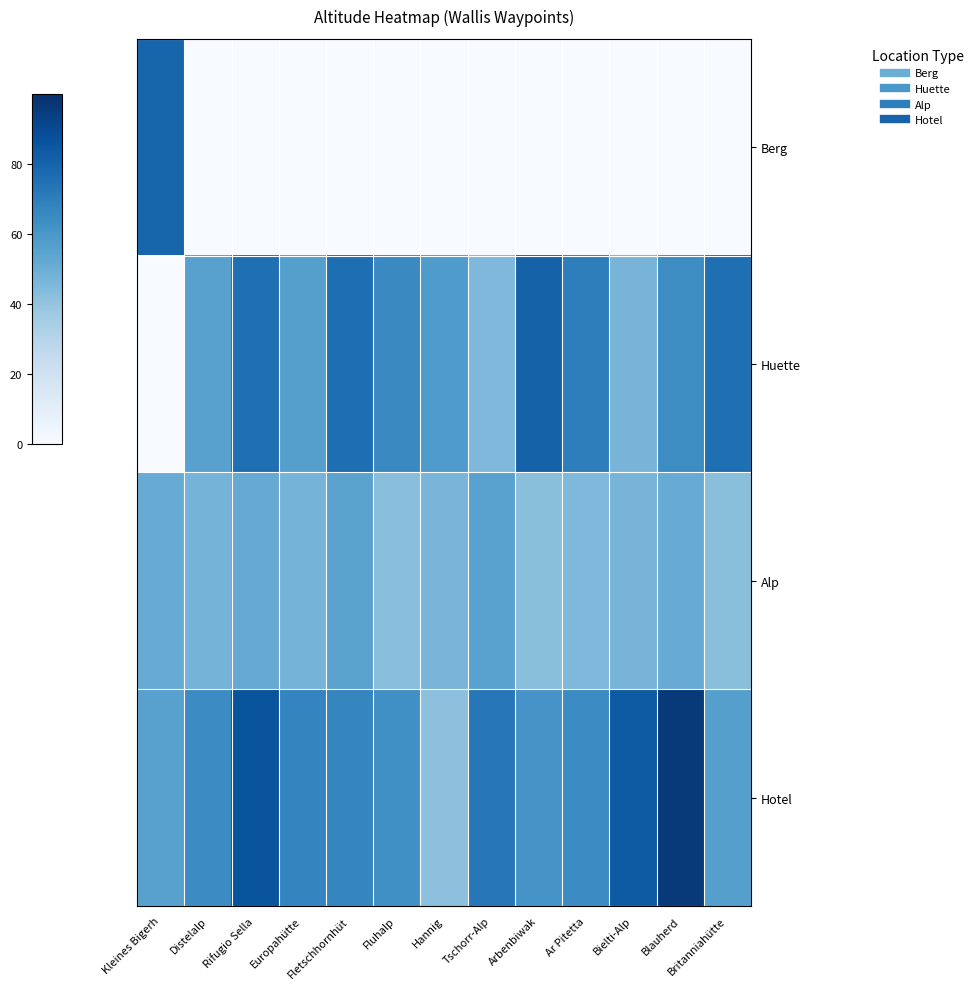

Reading left to right, extract all data points from this chart.

Berg: Kleines Bigerh=79.5	Distelalp=0.0	Rifugio Sella=0.0	Europahütte=0.0	Fletschhornhüt=0.0	Fluhalp=0.0	Hannig=0.0	Tschorr-Alp=0.0	Arbenbiwak=0.0	Ar Pitetta=0.0	Bielti-Alp=0.0	Blauherd=0.0	Britanniahütte=0.0
Huette: Kleines Bigerh=0.0	Distelalp=55.6	Rifugio Sella=75.7	Europahütte=56.6	Fletschhornhüt=76.0	Fluhalp=65.5	Hannig=58.4	Tschorr-Alp=45.1	Arbenbiwak=80.6	Ar Pitetta=69.7	Bielti-Alp=47.2	Blauherd=64.3	Britanniahütte=75.7
Alp: Kleines Bigerh=51.0	Distelalp=47.5	Rifugio Sella=51.2	Europahütte=47.5	Fletschhornhüt=54.9	Fluhalp=42.8	Hannig=46.7	Tschorr-Alp=55.4	Arbenbiwak=42.5	Ar Pitetta=45.1	Bielti-Alp=47.2	Blauherd=51.0	Britanniahütte=42.5
Hotel: Kleines Bigerh=55.5	Distelalp=64.6	Rifugio Sella=86.4	Europahütte=67.5	Fletschhornhüt=66.8	Fluhalp=63.0	Hannig=41.8	Tschorr-Alp=72.4	Arbenbiwak=61.3	Ar Pitetta=64.6	Bielti-Alp=83.5	Blauherd=96.2	Britanniahütte=56.6